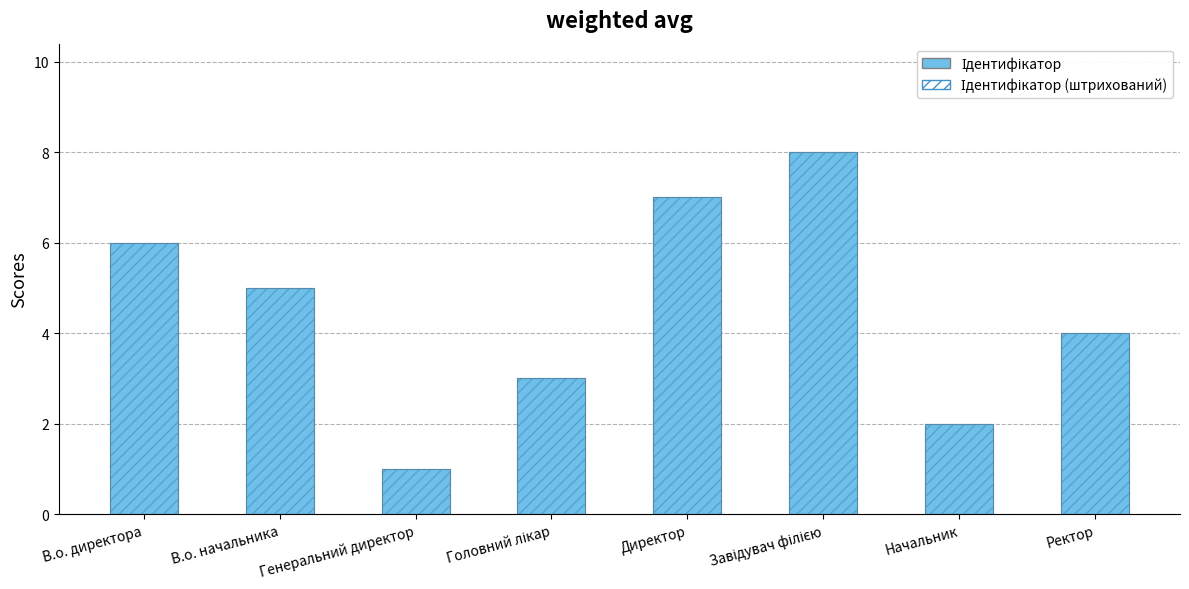

Which series changed the most between Генеральний директор and Директор?

Ідентифікатор